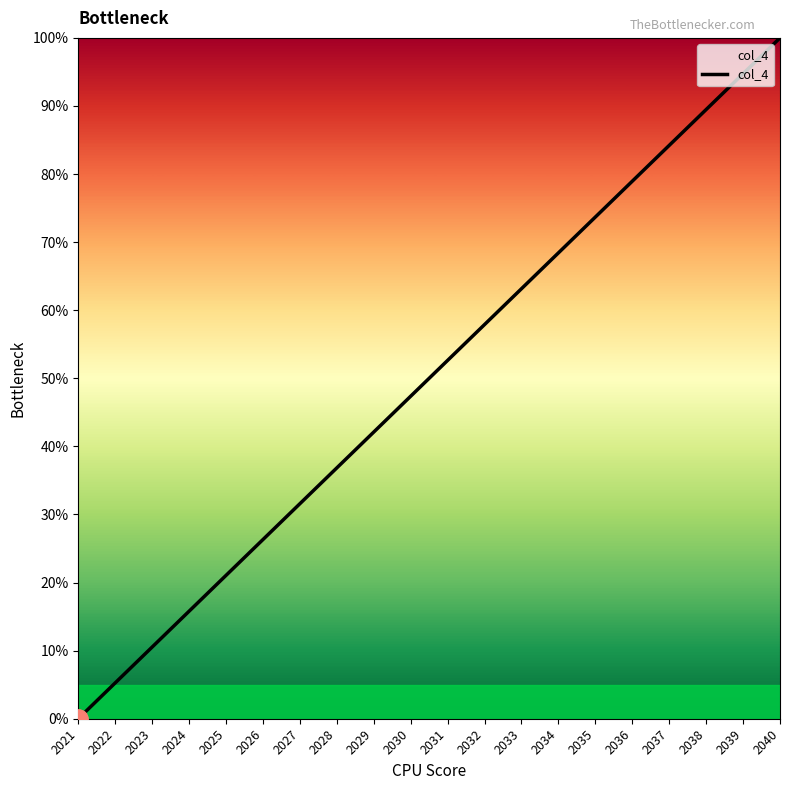

Between 2038 and 2039, which is larger?

2039